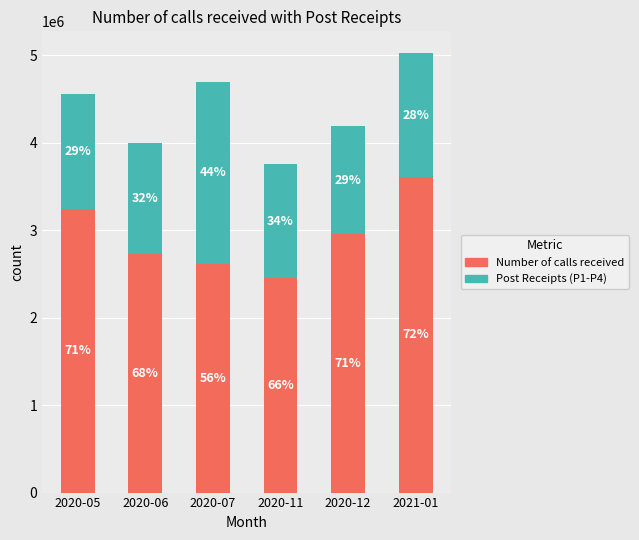

What are all the series names shown in the legend?

Number of calls received, Post Receipts (P1-P4)